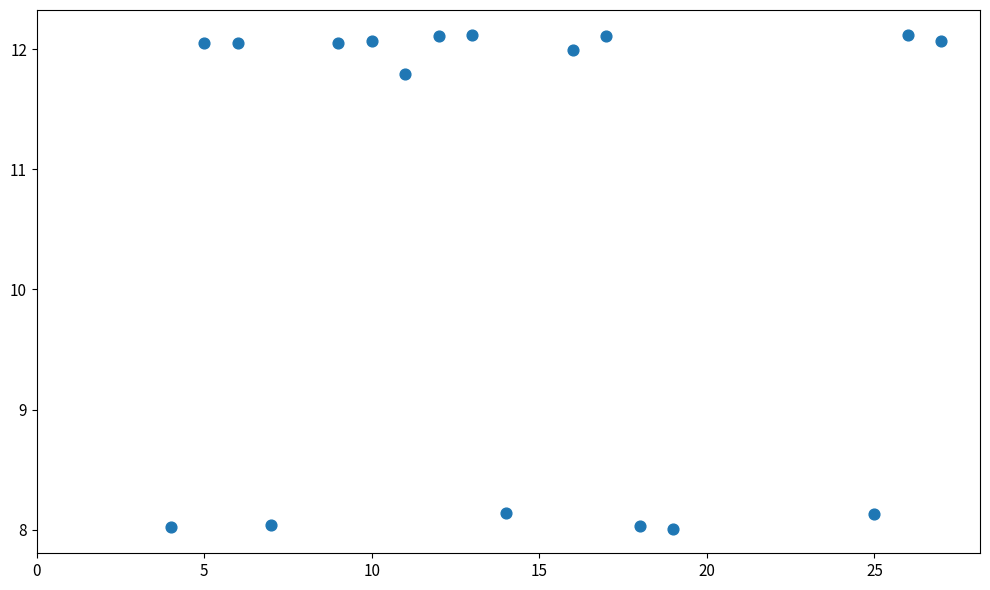

What Y value in the scatter plot is closest to 10?

11.8